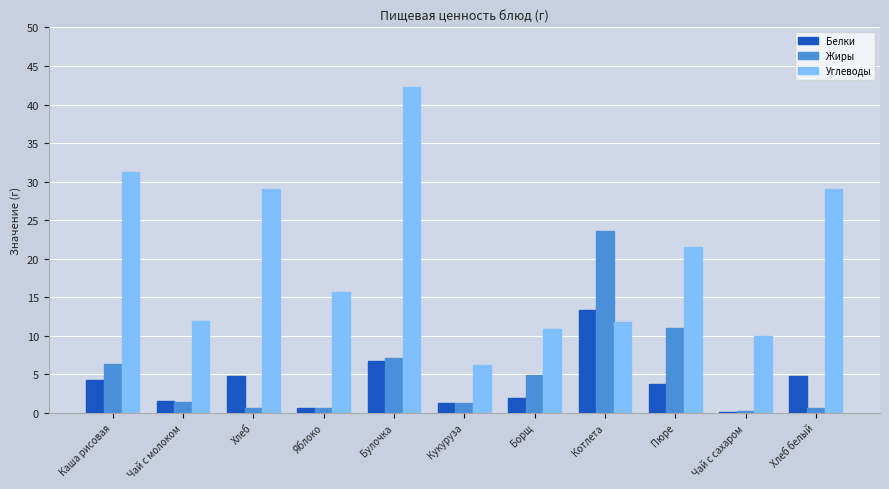

At which category is the sum across all series the highest?

Булочка